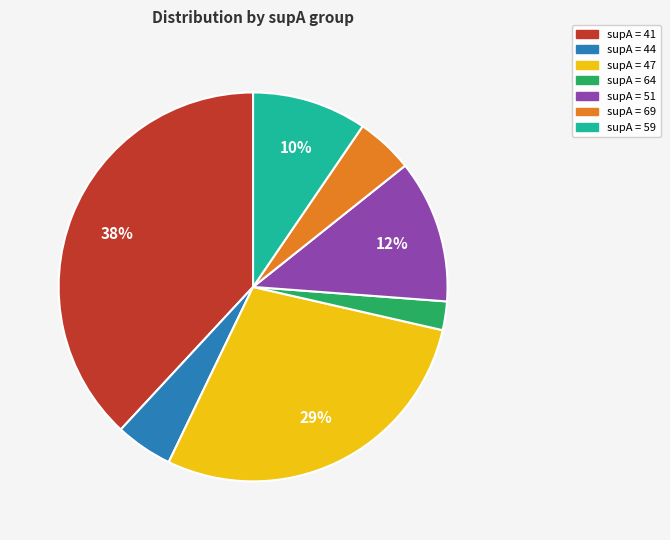

To the nearest percent, what is the difference between the largest and smallest slice percentages?

36%